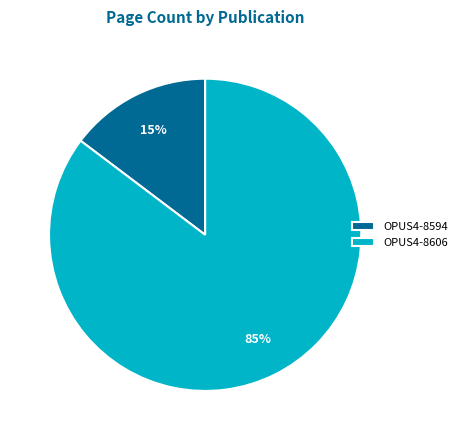

Rank the categories by value from highest to lowest.

OPUS4-8606, OPUS4-8594